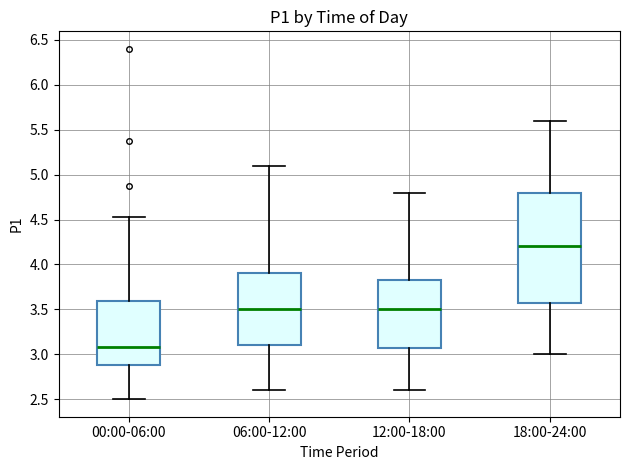

Which box's median line is the lowest?

00:00-06:00